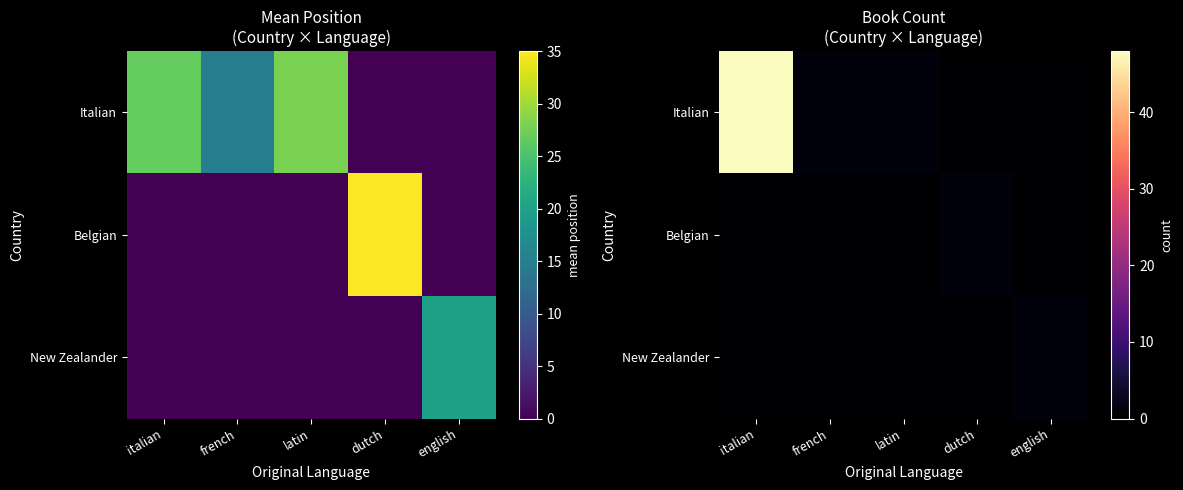

Between italian and french, which series saw the biggest shift?

Italian